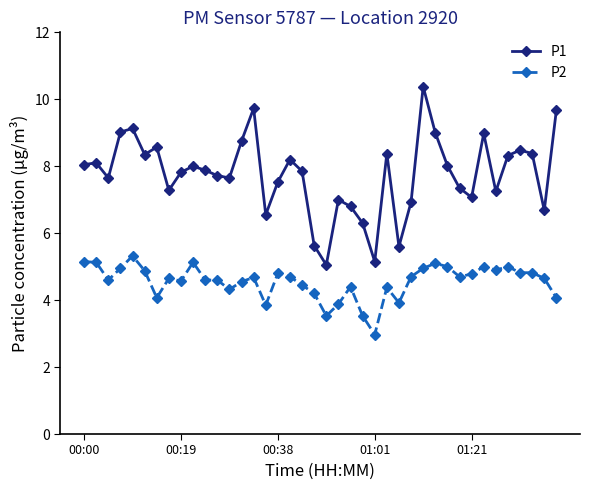

Rank the series by their maximum value, from highest to lowest.

P1, P2